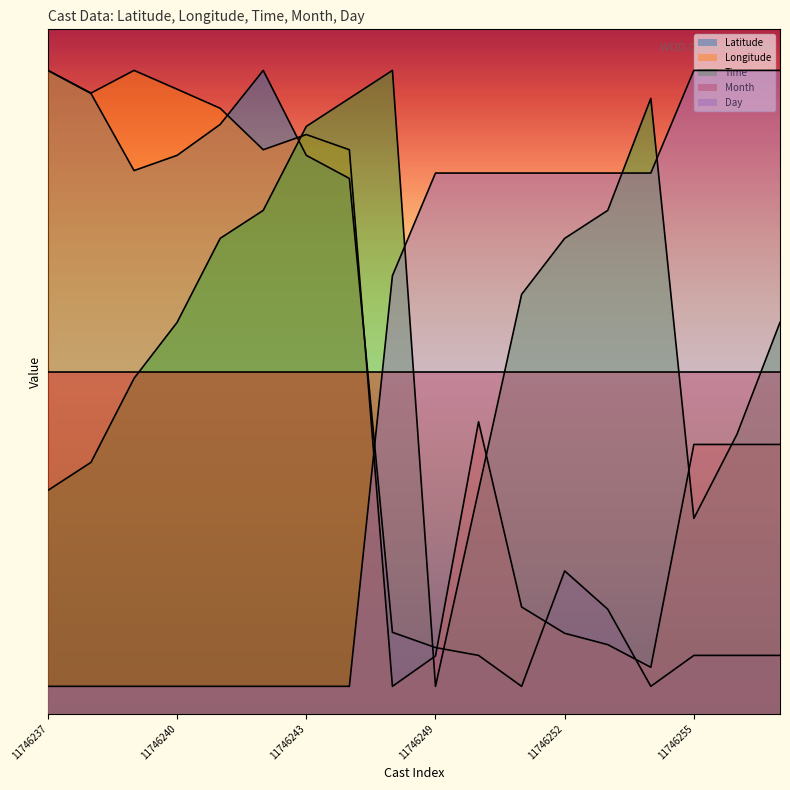

What is the approximate value of Day at 11746241?

2.0